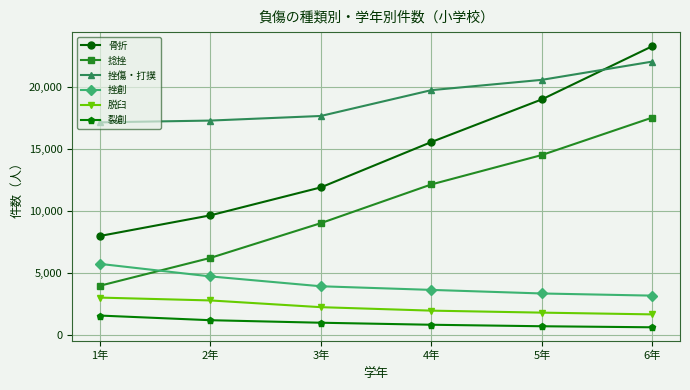

What is the label of the 2nd point from the left?

2年